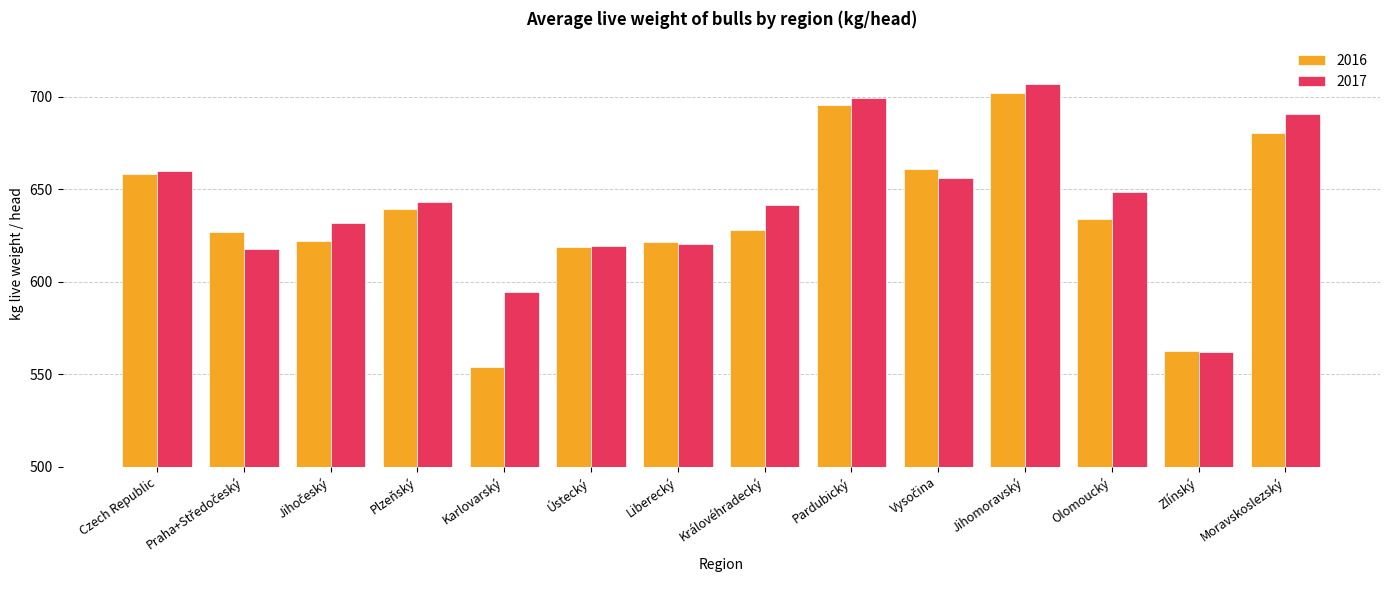

The 2016 series shows 231.8 at Czech Republic. True or false?

False